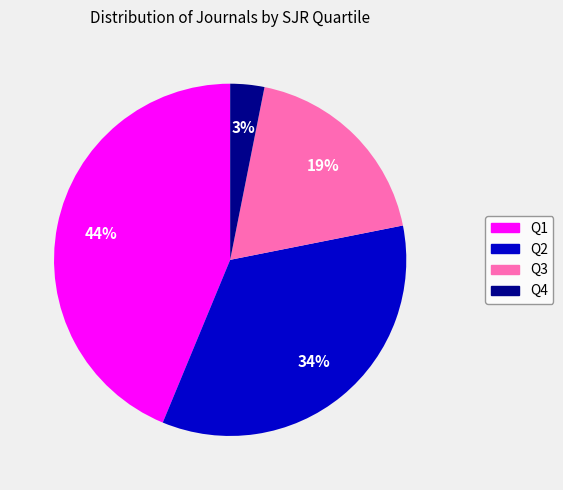

To the nearest percent, what is the average slice percentage?

25%